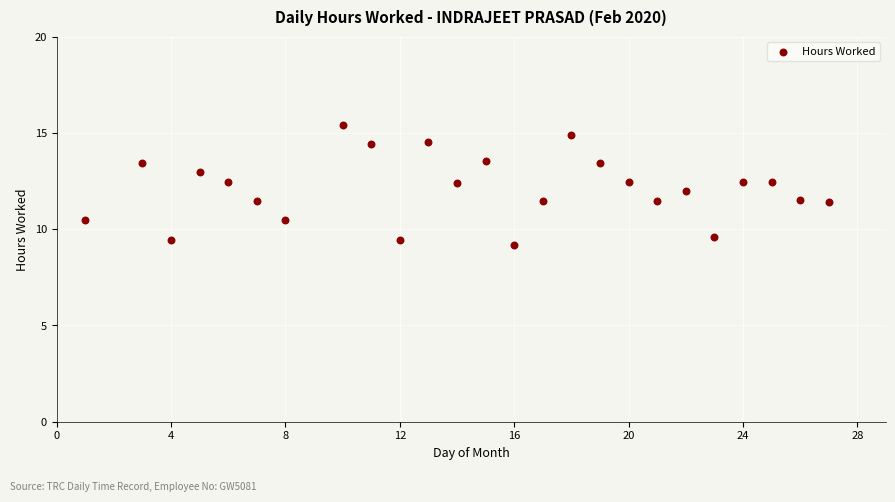

What is the range of X values (max minus min)?

26.0